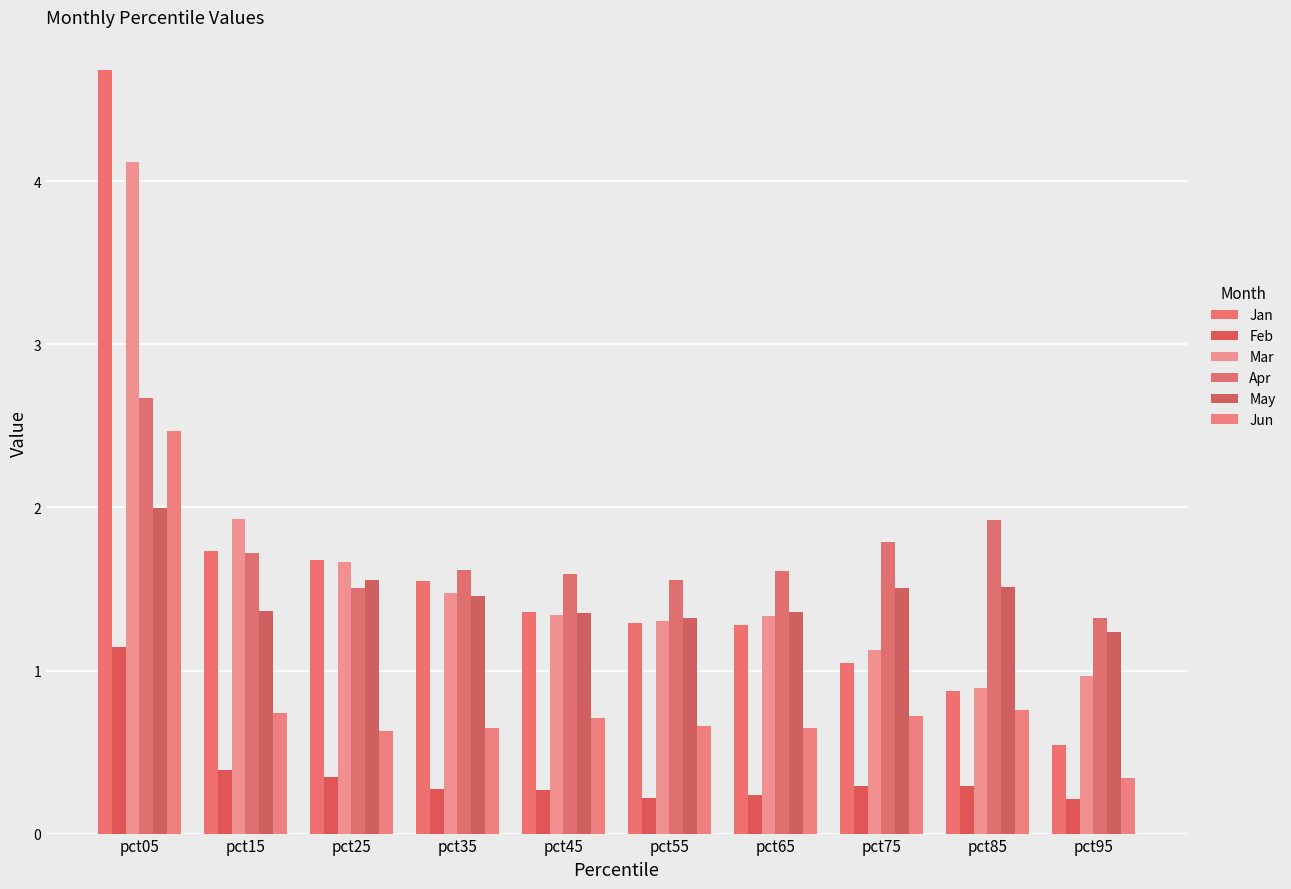

Reading left to right, transcribe all the data shown in this chart.

Jan: pct05=4.7	pct15=1.7	pct25=1.7	pct35=1.5	pct45=1.4	pct55=1.3	pct65=1.3	pct75=1.0	pct85=0.9	pct95=0.5
Feb: pct05=1.1	pct15=0.4	pct25=0.3	pct35=0.3	pct45=0.3	pct55=0.2	pct65=0.2	pct75=0.3	pct85=0.3	pct95=0.2
Mar: pct05=4.1	pct15=1.9	pct25=1.7	pct35=1.5	pct45=1.3	pct55=1.3	pct65=1.3	pct75=1.1	pct85=0.9	pct95=1.0
Apr: pct05=2.7	pct15=1.7	pct25=1.5	pct35=1.6	pct45=1.6	pct55=1.6	pct65=1.6	pct75=1.8	pct85=1.9	pct95=1.3
May: pct05=2.0	pct15=1.4	pct25=1.6	pct35=1.5	pct45=1.4	pct55=1.3	pct65=1.4	pct75=1.5	pct85=1.5	pct95=1.2
Jun: pct05=2.5	pct15=0.7	pct25=0.6	pct35=0.6	pct45=0.7	pct55=0.7	pct65=0.6	pct75=0.7	pct85=0.8	pct95=0.3